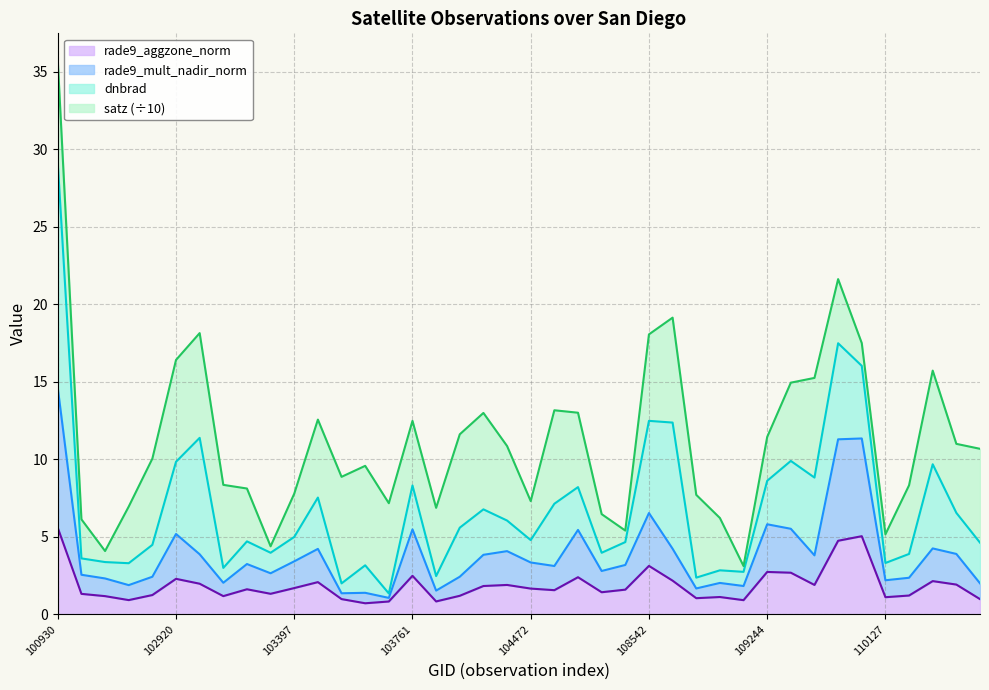

Between 114210 and 109422, which is larger?

109422